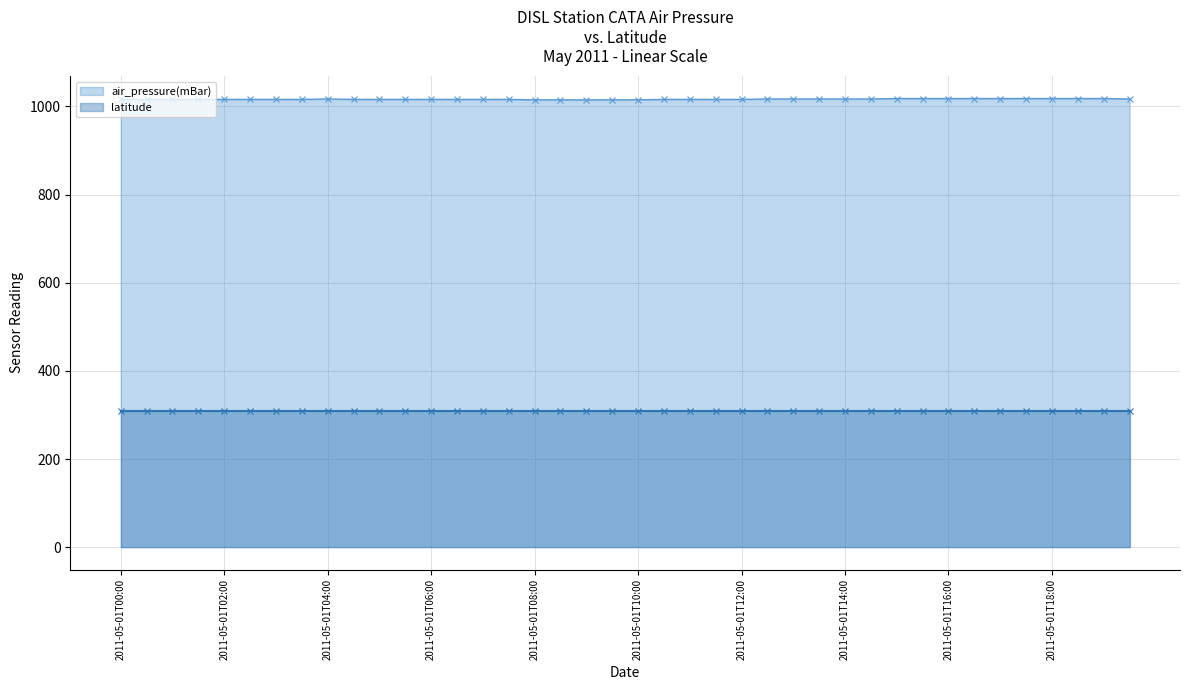

True or false: air_pressure(mBar) has a value of 1016.0 at 2011-05-01T00:00.

True